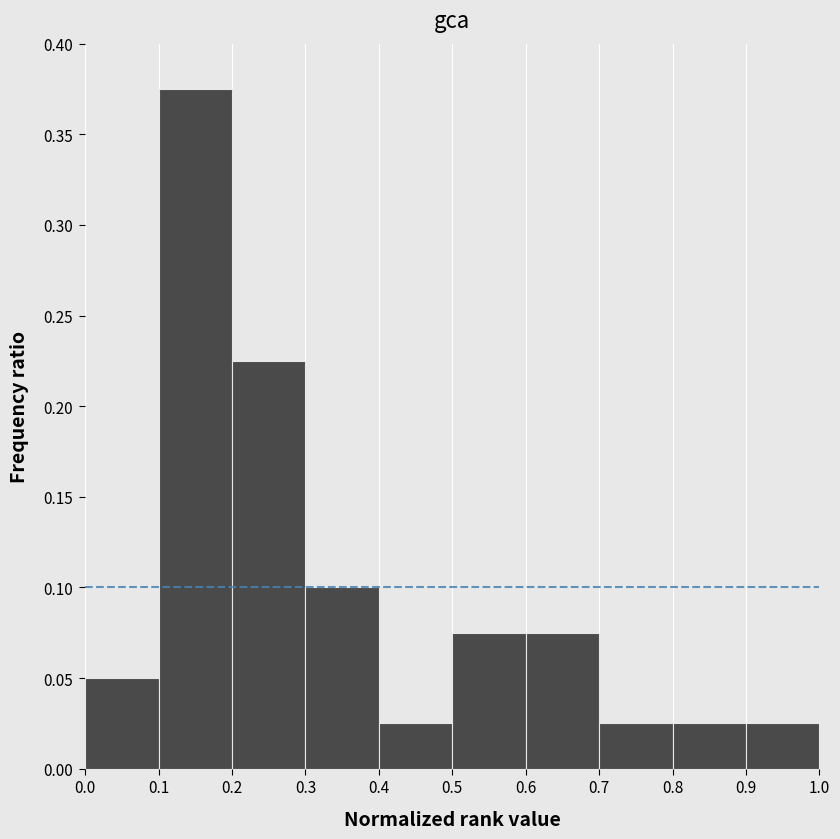

Reading left to right, transcribe this chart: for each bar, give the range it covers on the x-axis and its height. The values are not printed on the chart, so give them approximately, as read against the axis.

0.0 to 0.1: 0.050
0.1 to 0.2: 0.375
0.2 to 0.3: 0.225
0.3 to 0.4: 0.100
0.4 to 0.5: 0.025
0.5 to 0.6: 0.075
0.6 to 0.7: 0.075
0.7 to 0.8: 0.025
0.8 to 0.9: 0.025
0.9 to 1.0: 0.025